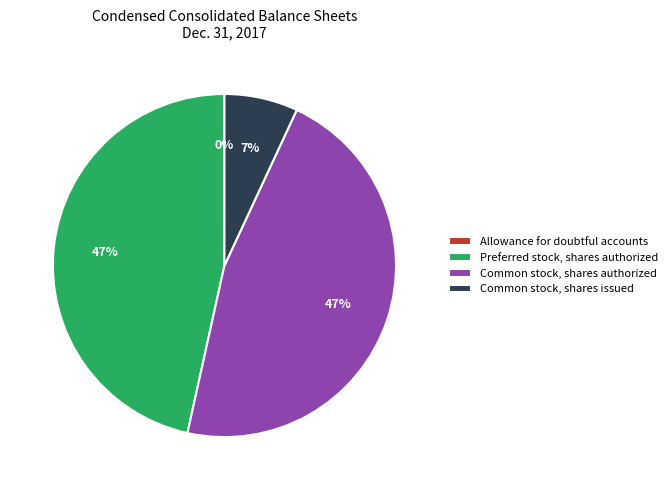

What is the ratio of the value at Common stock, shares authorized to the value at Preferred stock, shares authorized?

1.0